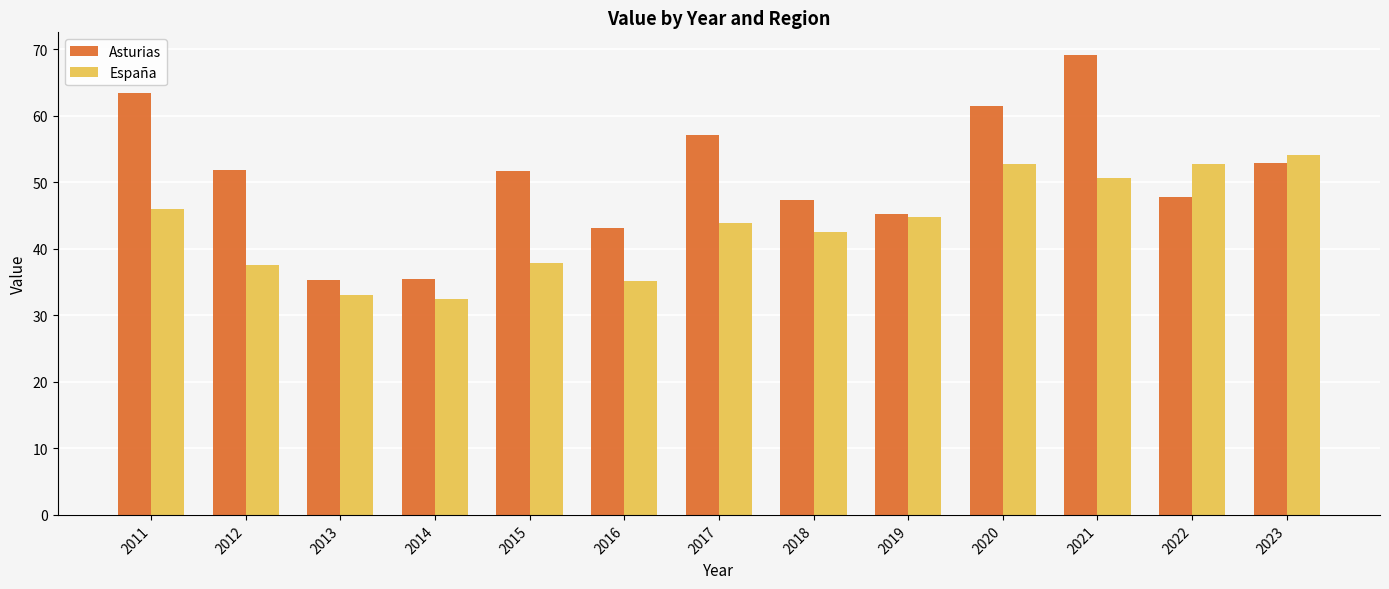

What is the total value across all series at 2023?

107.0